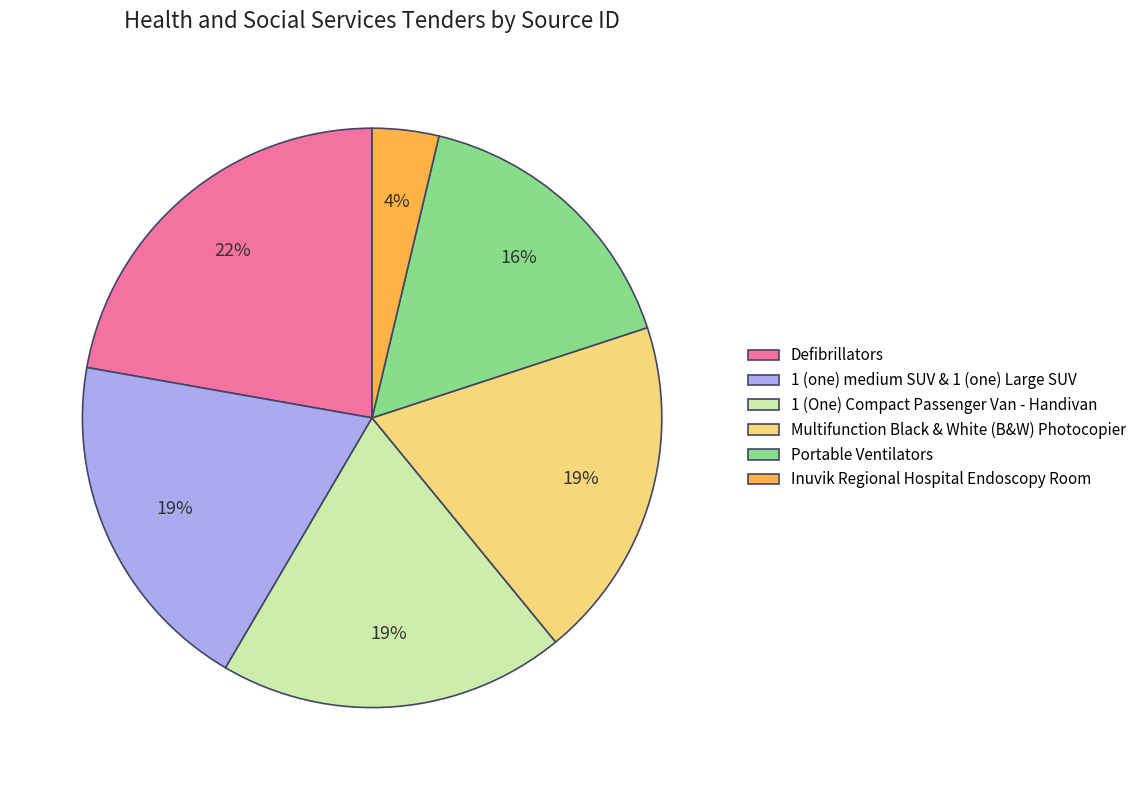

To the nearest percent, what portion does Portable Ventilators represent?

16%